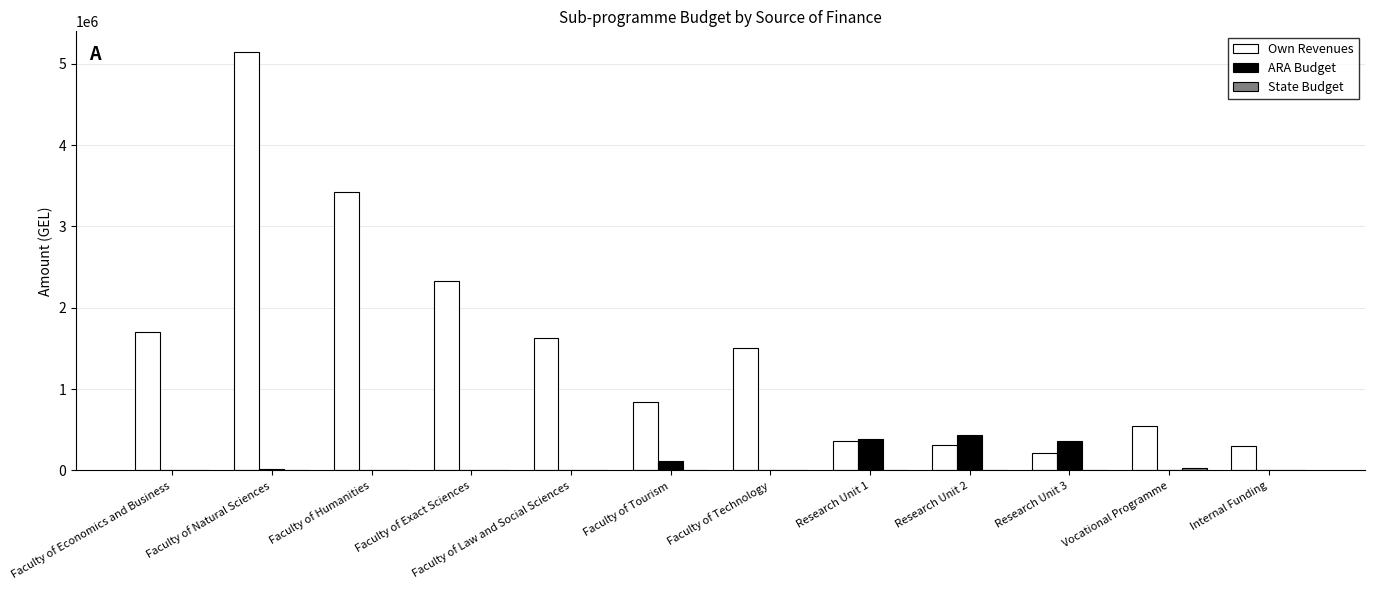

True or false: Own Revenues has a value of 240918 at Vocational Programme.

False